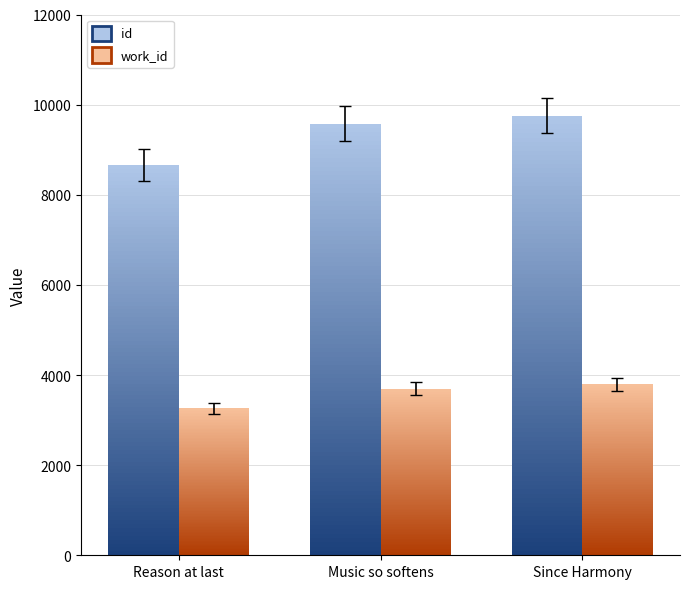

Rank the series at Music so softens from highest to lowest value.

id, work_id